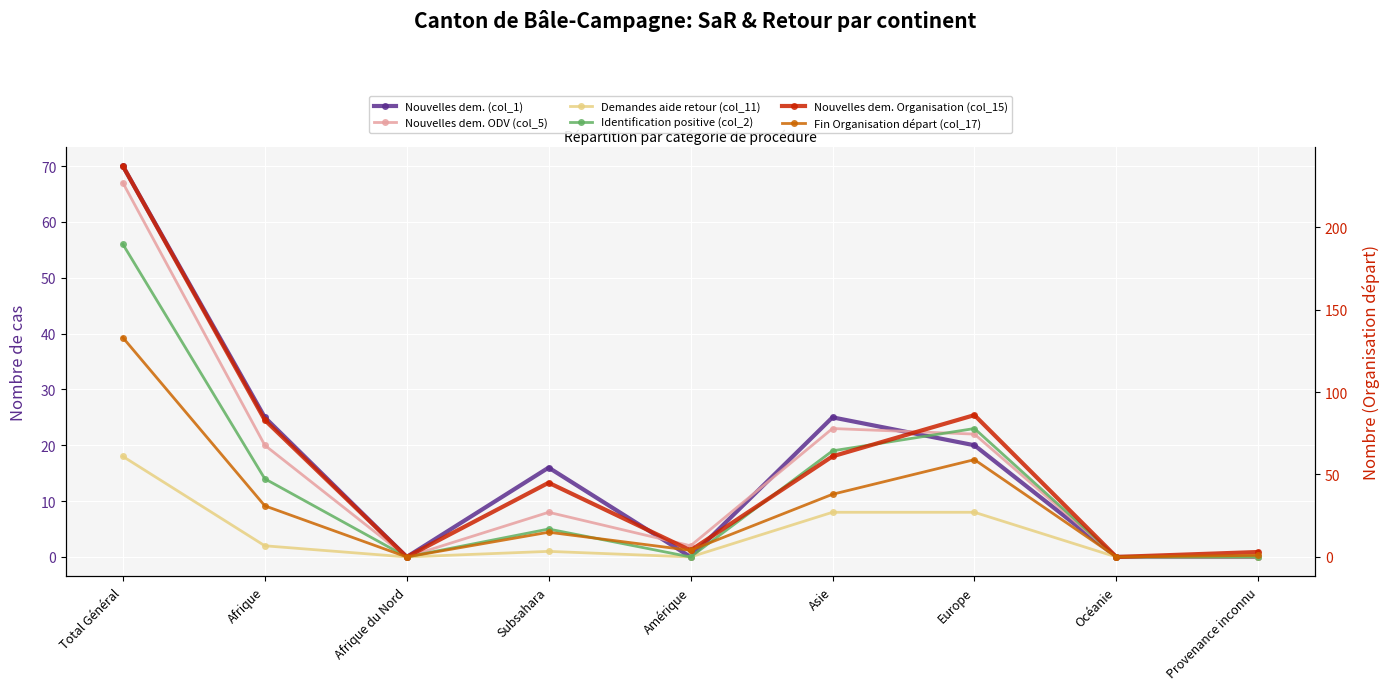

Does the chart display data point markers on the line(s)?

Yes